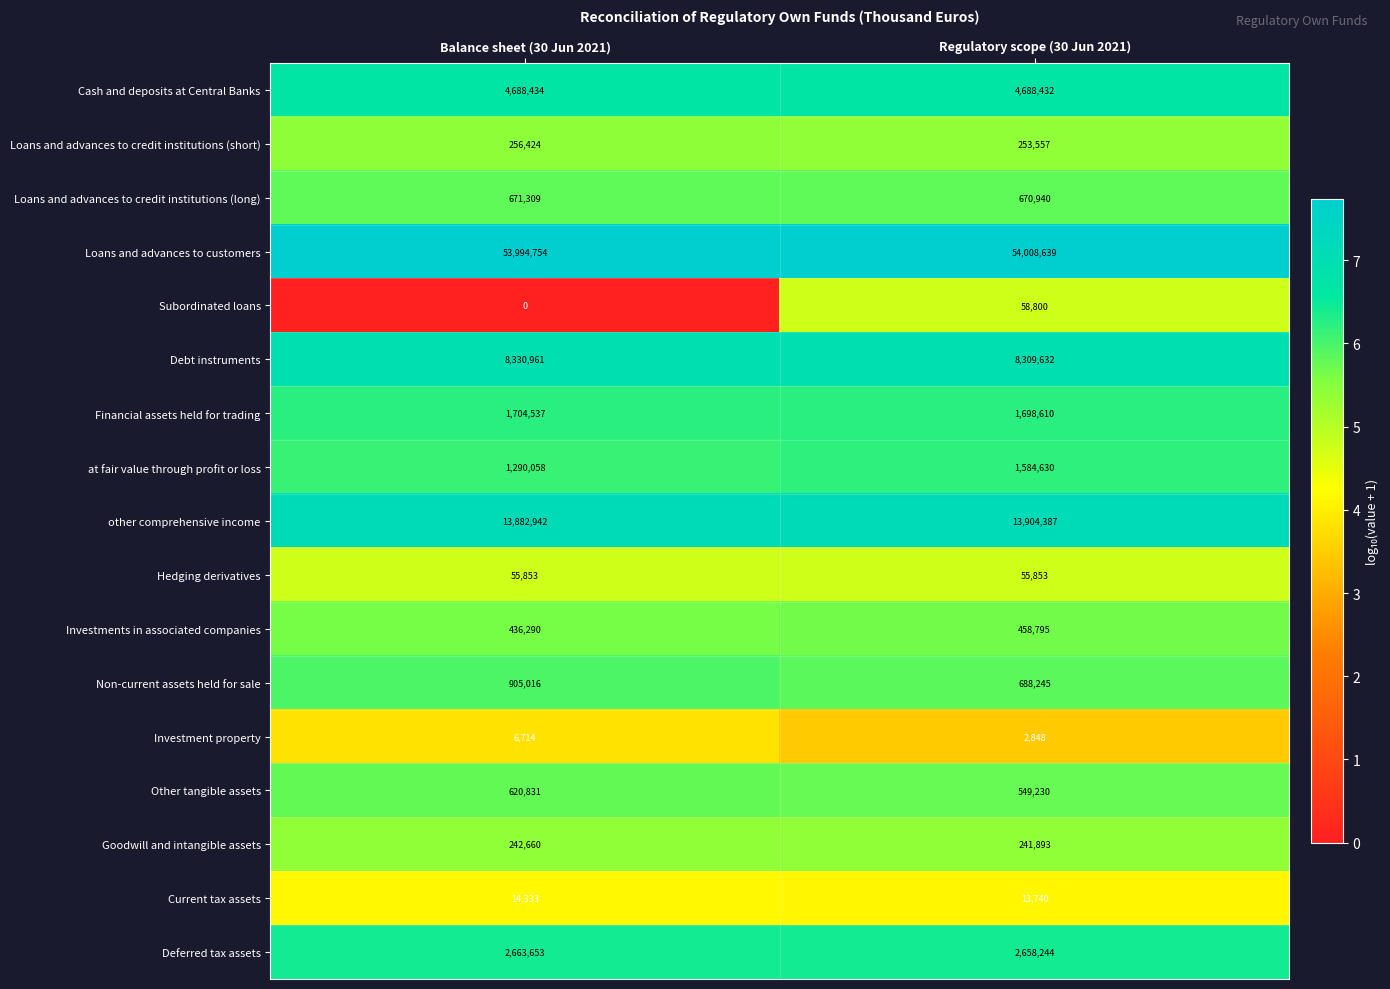

Rank the series at Regulatory scope (30 Jun 2021) from highest to lowest value.

Loans and advances to customers, other comprehensive income, Debt instruments, Cash and deposits at Central Banks, Deferred tax assets, Financial assets held for trading, at fair value through profit or loss, Non-current assets held for sale, Loans and advances to credit institutions (long), Other tangible assets, Investments in associated companies, Loans and advances to credit institutions (short), Goodwill and intangible assets, Subordinated loans, Hedging derivatives, Current tax assets, Investment property